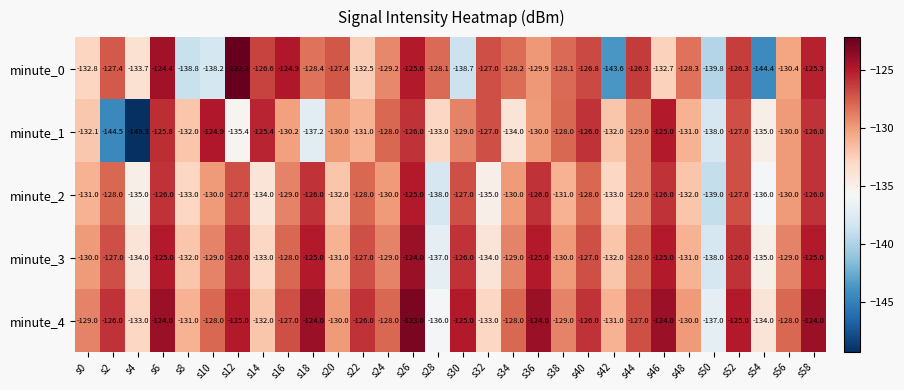

What is the greatest value displayed?

-122.2